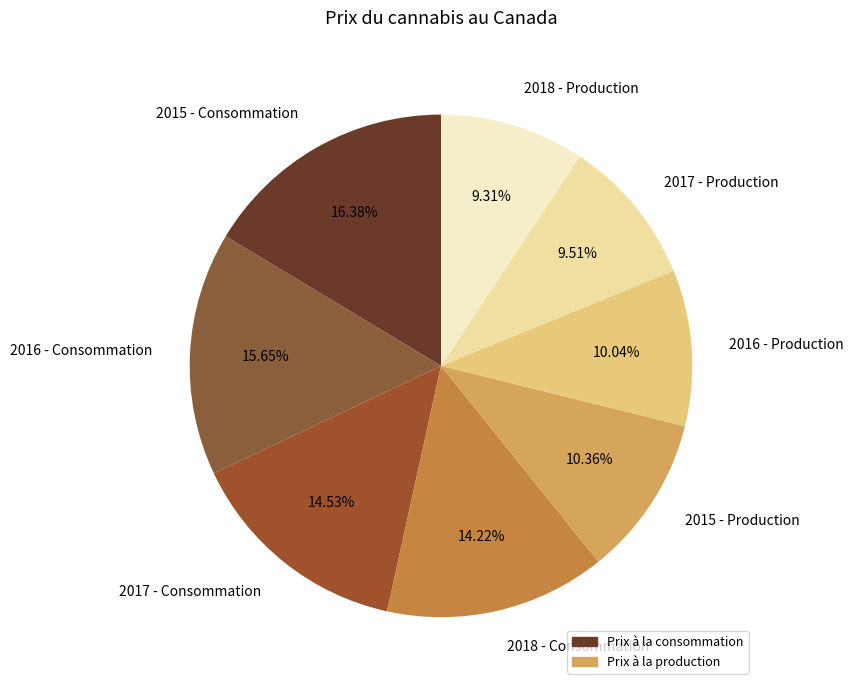

Between 2015 - Consommation and 2015 - Production, which is larger?

2015 - Consommation